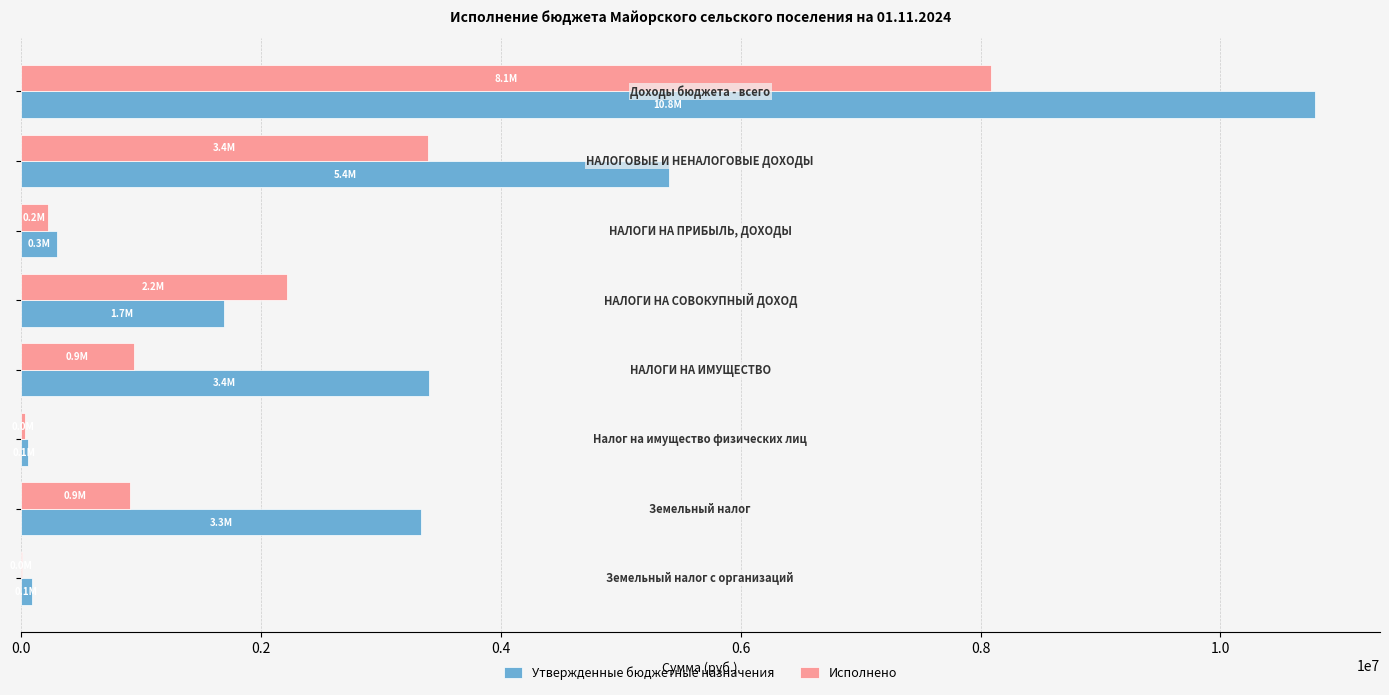

What is the highest value of the Утвержденные бюджетные назначения series?

10788500.0